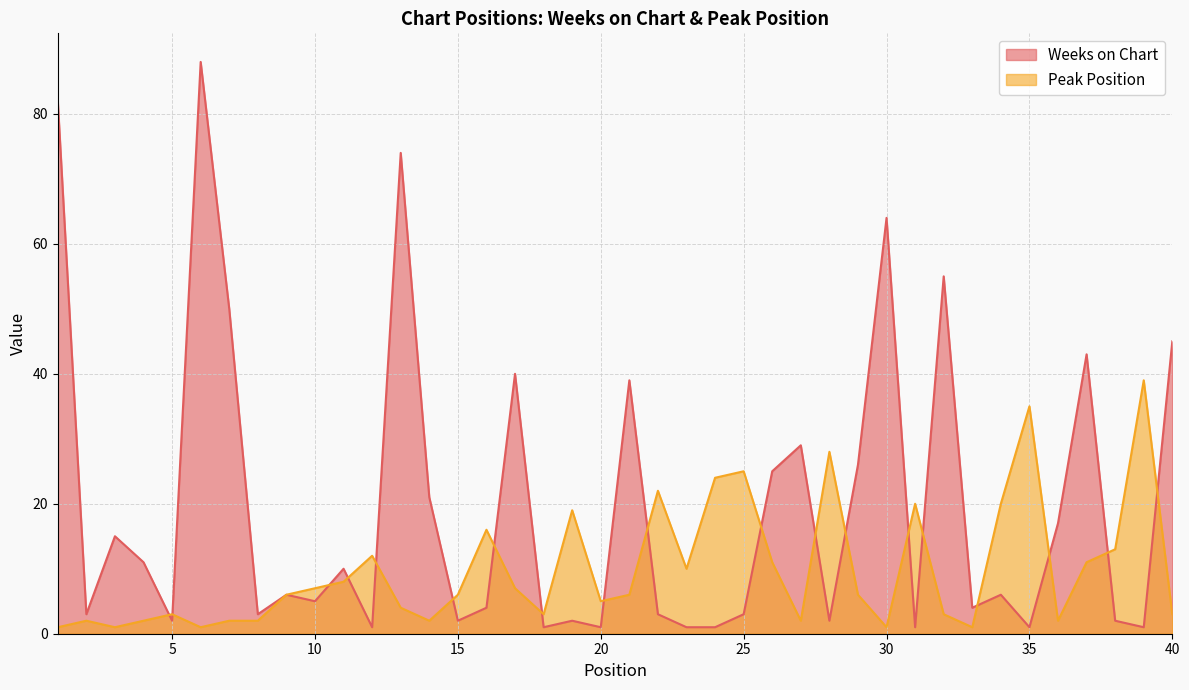

At which category does Peak Position reach its first local peak?

2